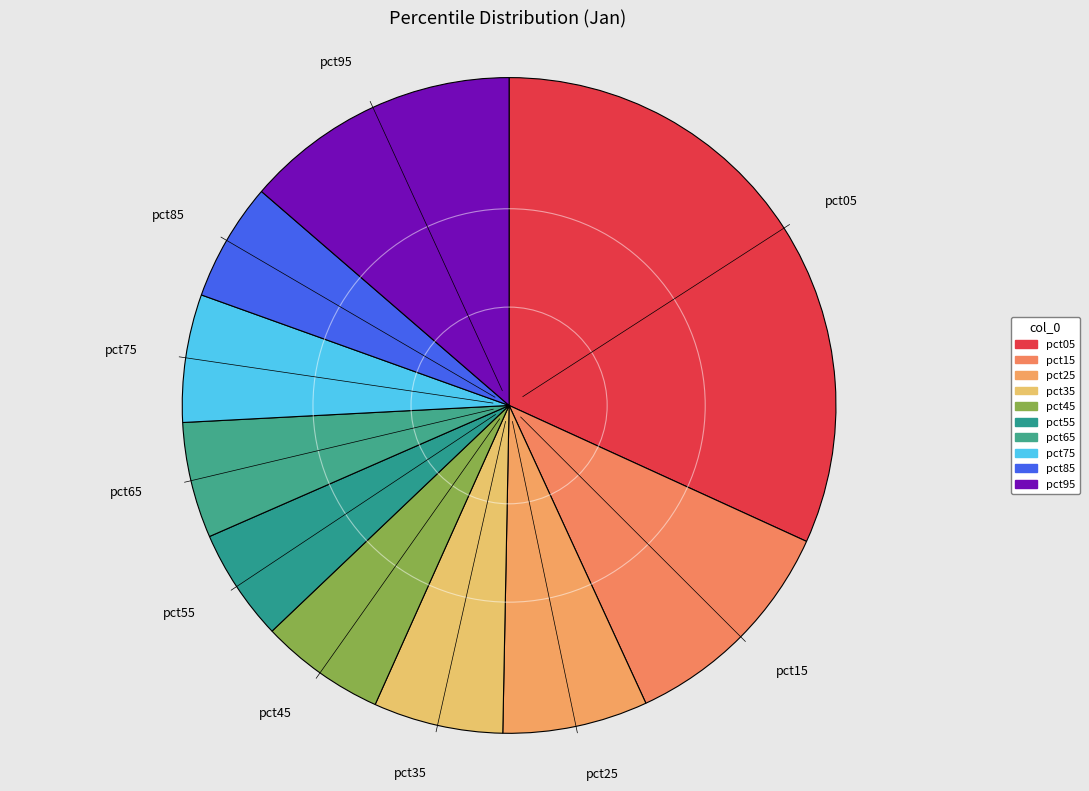

To the nearest percent, what is the difference between the pct05 and pct35 slice percentages?

25%